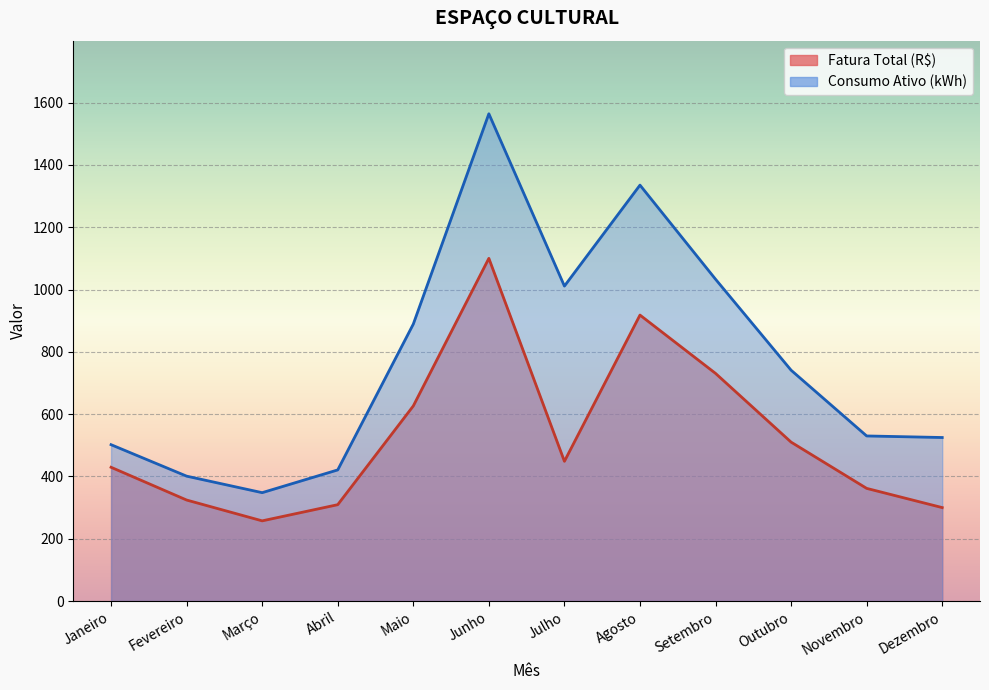

The Fatura Total (R$) series shows 280.5 at Agosto. True or false?

False